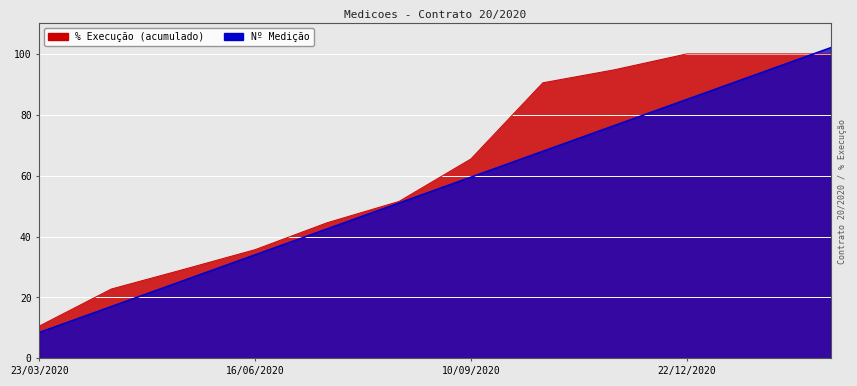

What is the difference between the % values at 20/07/2020 and 23/04/2020?

21.8